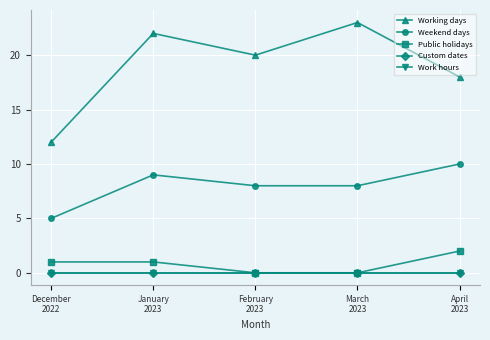

How many values in the Weekend days series are below 8?

1